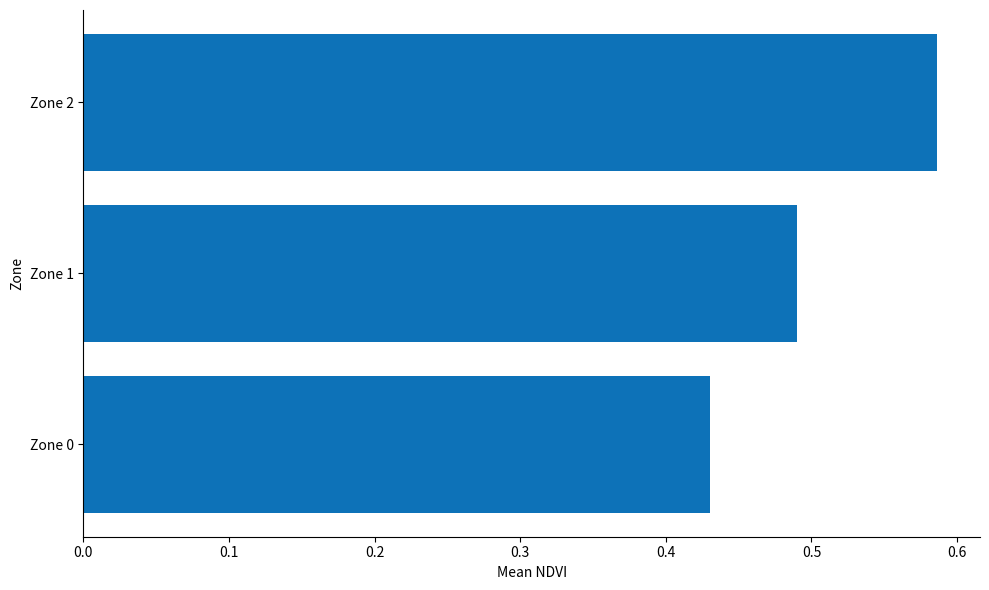

What is the sum of the values at Zone 1 and Zone 2?

1.1